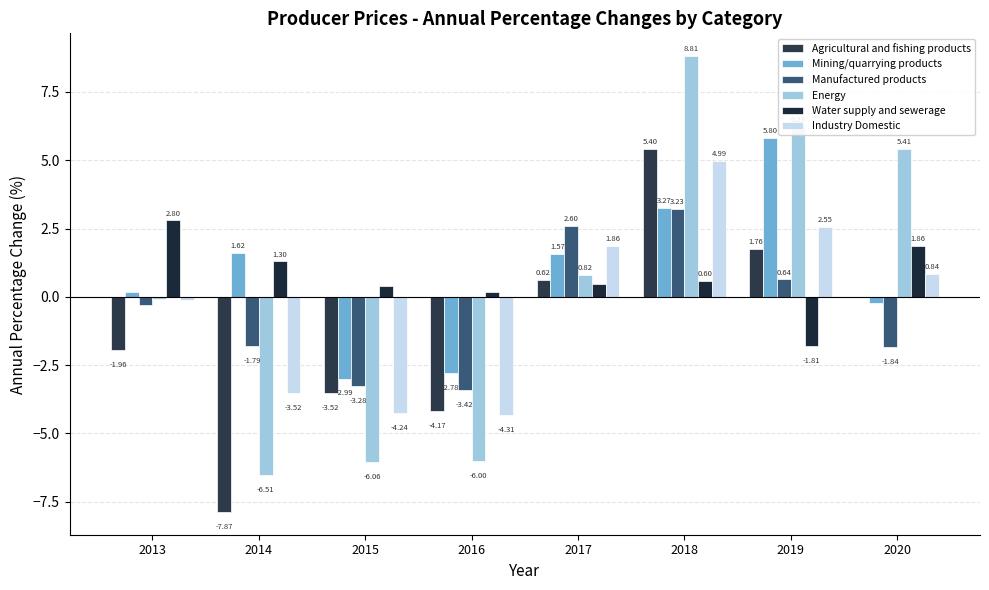

At which label does Industry Domestic first exceed 0?

2017